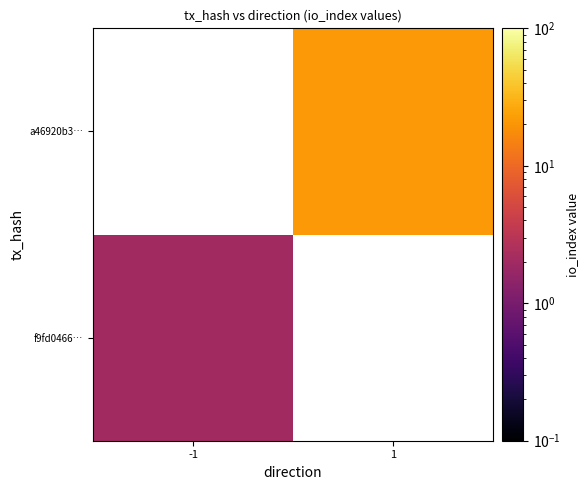

List the series in order of their overall mean, lowest first.

f9fd0466…, a46920b3…